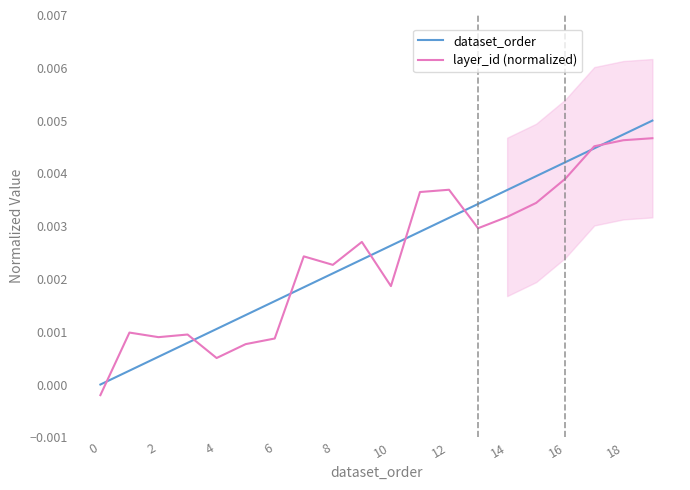

How many data points in dataset_order are above 0?

19